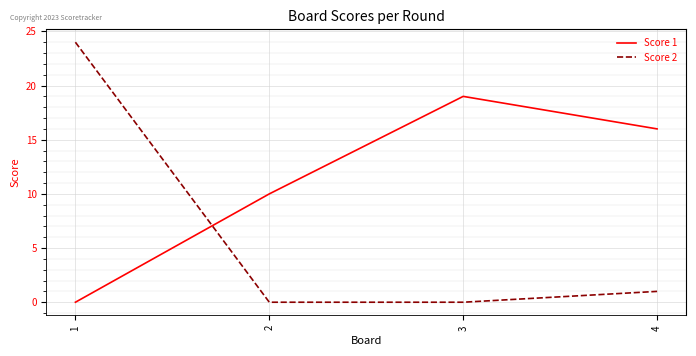

How many lines are shown in the chart?

2